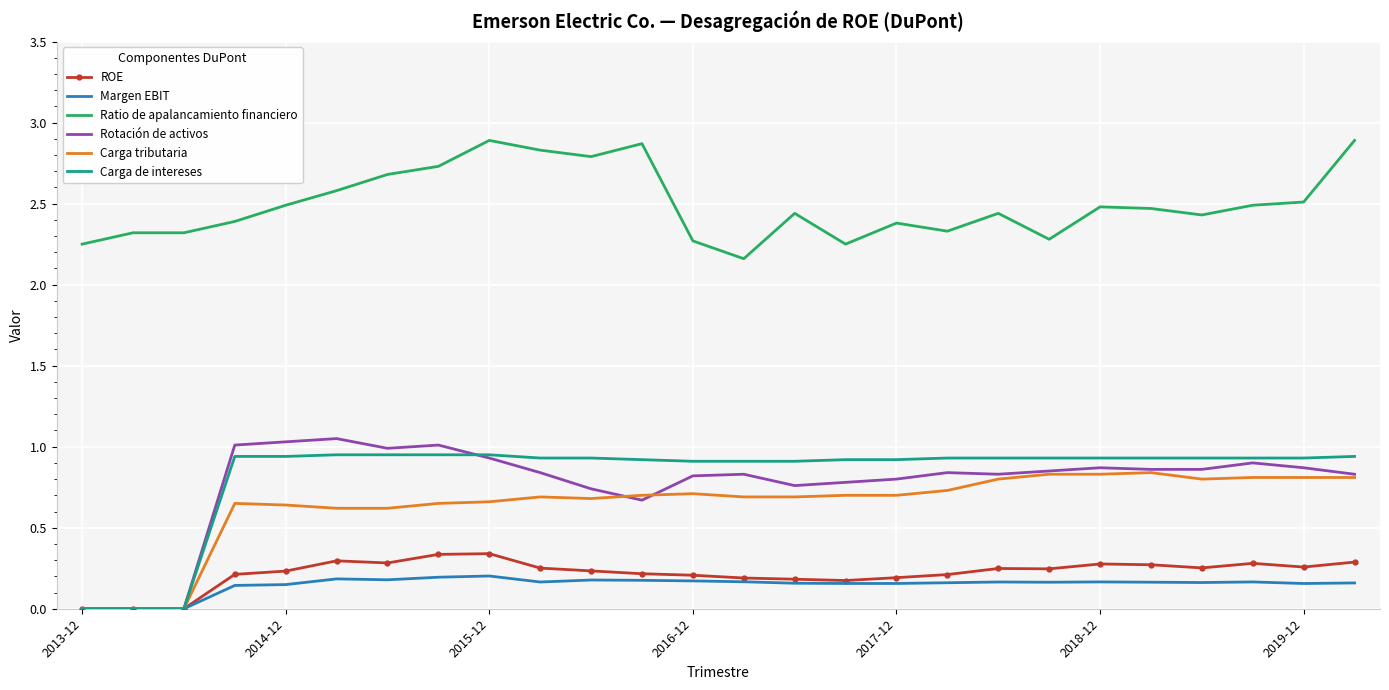

True or false: Margen EBIT and Ratio de apalancamiento financiero cross at least once.

False